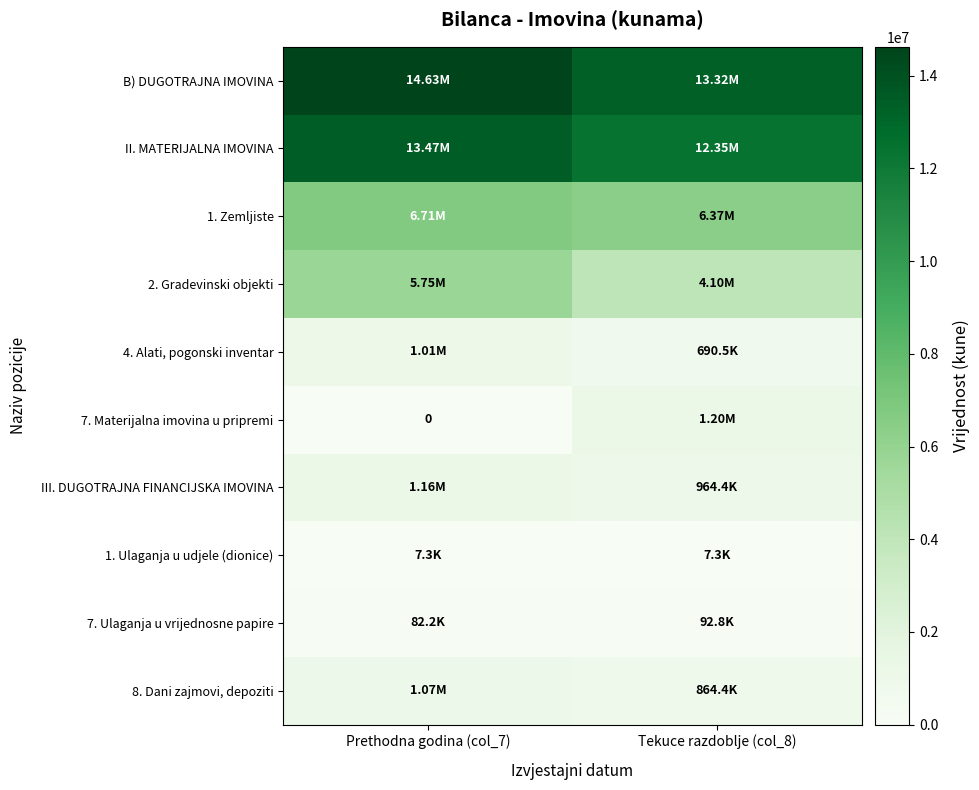

Which has a higher value, Prethodna godina (col_7) or Tekuce razdoblje (col_8)?

Prethodna godina (col_7)